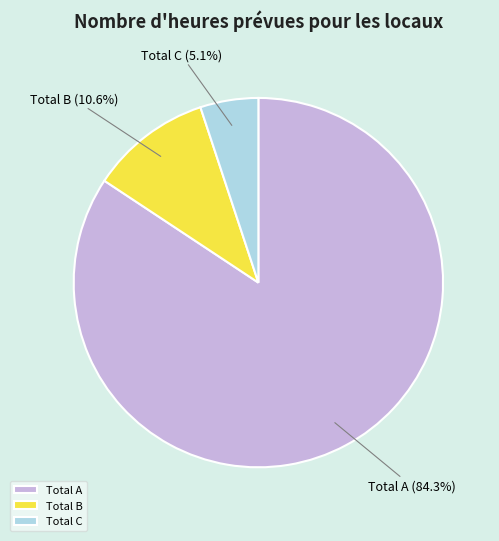

To the nearest percent, what is the difference between the Total C and Total B slice percentages?

6%